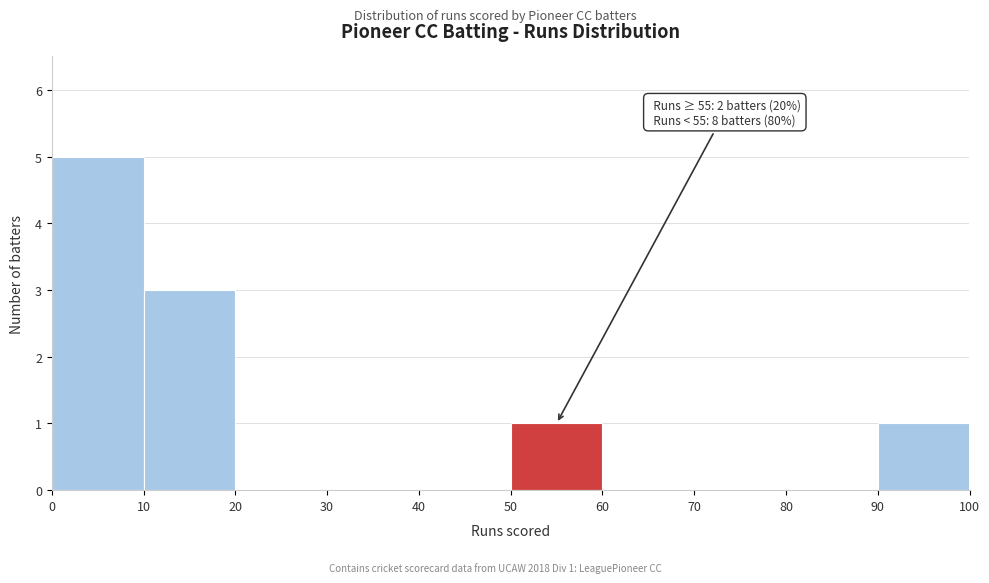

Over which range of the x-axis is the bar tallest?

0 to 10